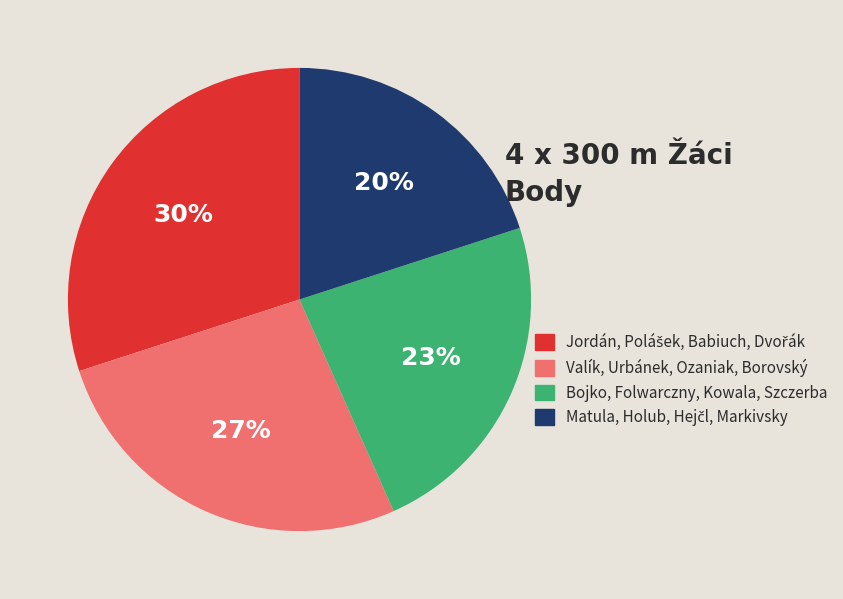

Is there any slice that represents more than half of the pie?

No